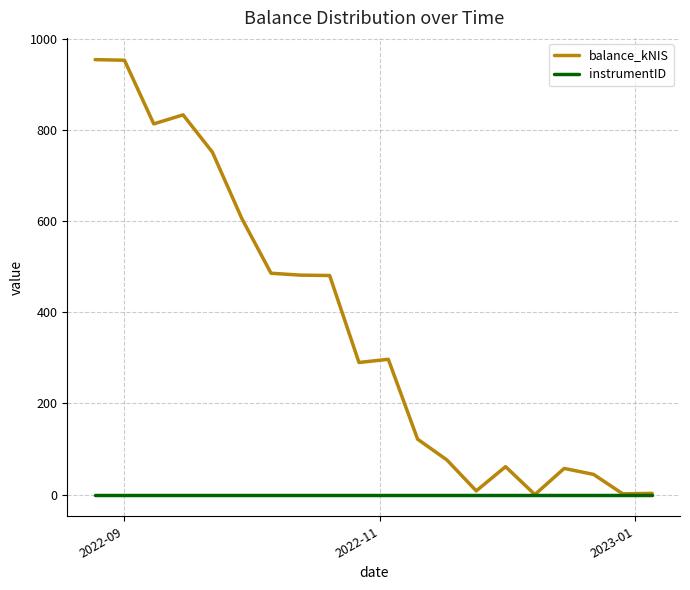

Rank the series by their average value, from lowest to highest.

instrumentID, balance_kNIS